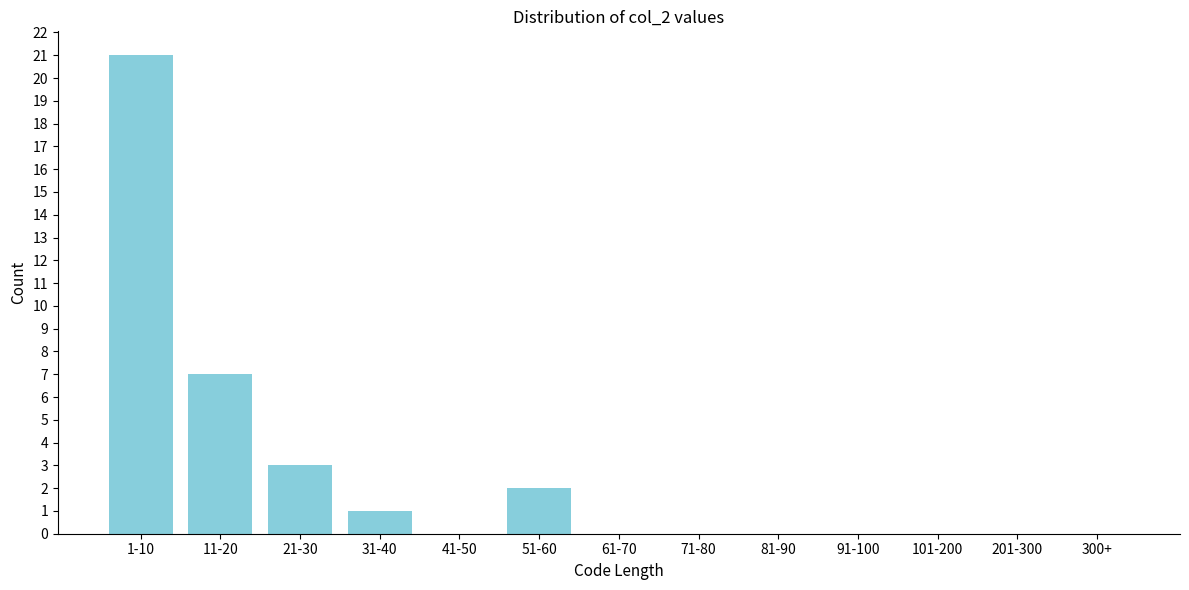

Reading left to right, list all the values displayed in this chart.

1-10=21	11-20=7	21-30=3	31-40=1	41-50=0	51-60=2	61-70=0	71-80=0	81-90=0	91-100=0	101-200=0	201-300=0	300+=0